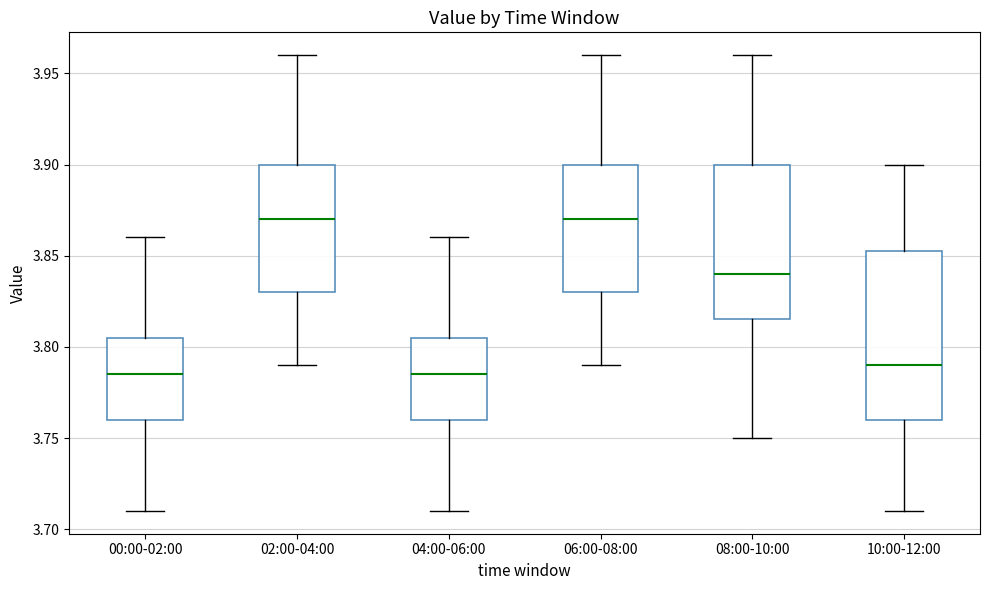

Reading left to right, transcribe this box plot: for each box, give where its median line is, the range the box spans, and where its two whiskers end, as read against the y-axis. The values are not printed on the chart, so give them approximately, as read against the axis.

00:00-02:00: median 3.785, box 3.760 to 3.805, whiskers 3.710 to 3.860
02:00-04:00: median 3.870, box 3.830 to 3.900, whiskers 3.790 to 3.960
04:00-06:00: median 3.785, box 3.760 to 3.805, whiskers 3.710 to 3.860
06:00-08:00: median 3.870, box 3.830 to 3.900, whiskers 3.790 to 3.960
08:00-10:00: median 3.840, box 3.815 to 3.900, whiskers 3.750 to 3.960
10:00-12:00: median 3.790, box 3.760 to 3.855, whiskers 3.710 to 3.900